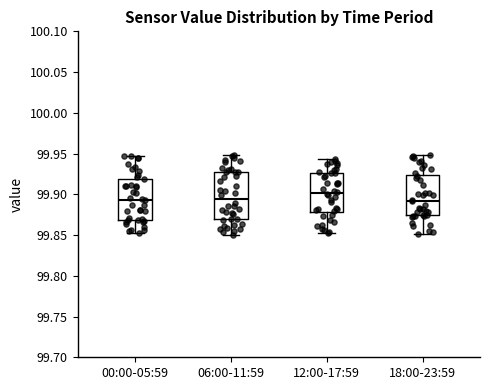

Comparing the boxes themselves (not the whiskers), which one is the tallest?

06:00-11:59